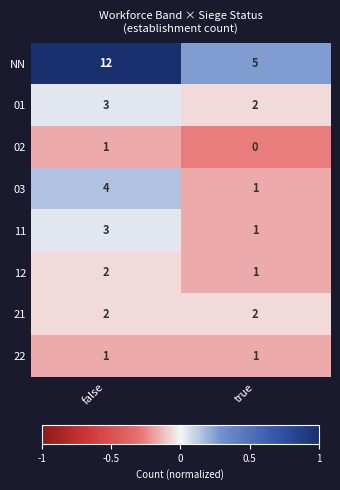

What is the maximum value shown in the chart?

12